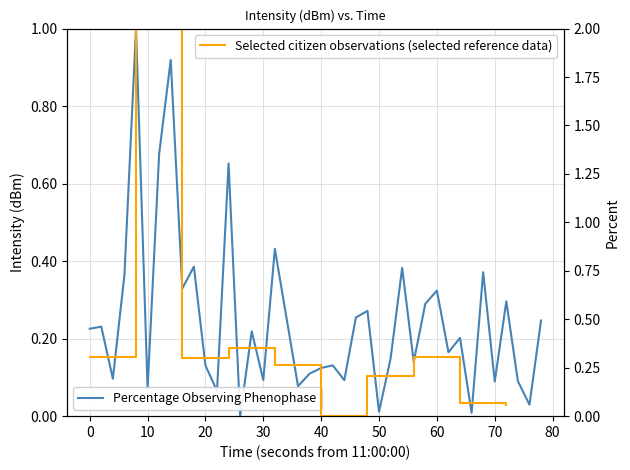

How many interior local peaks (higher than both neighbors) does the data have?

14